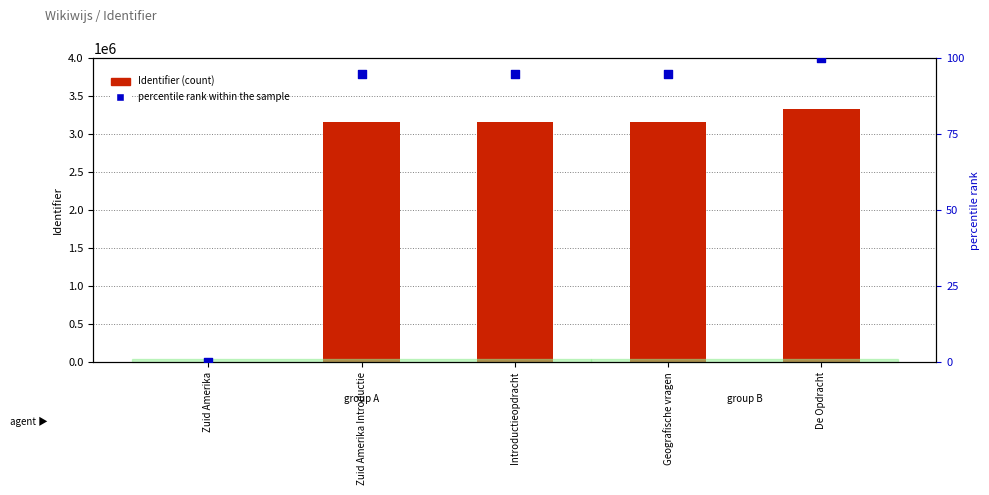

At which category is the sum across all series the highest?

De Opdracht